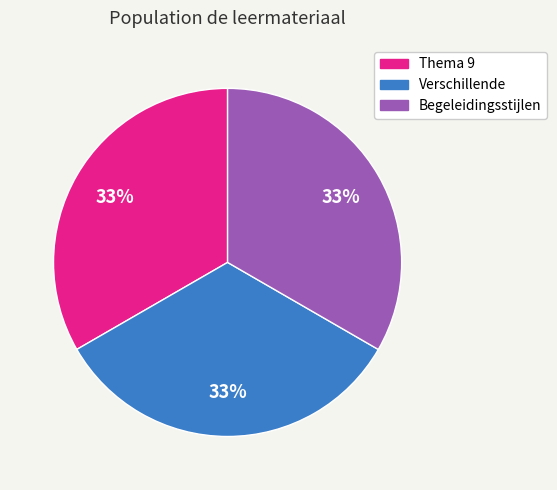

To the nearest percent, what is the average slice percentage?

33%